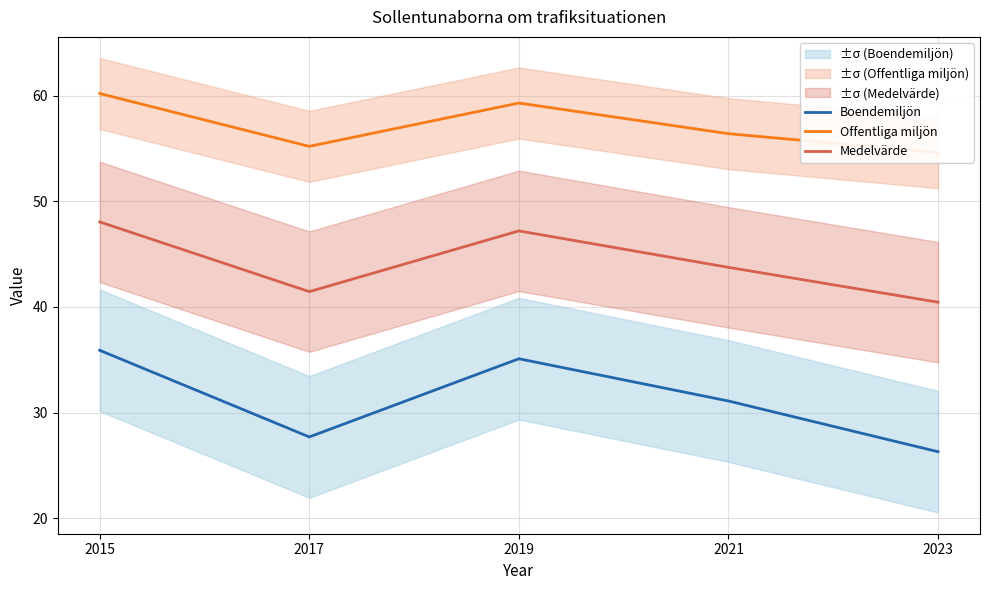

Which category has the highest value in the Offentliga miljön series?

2015